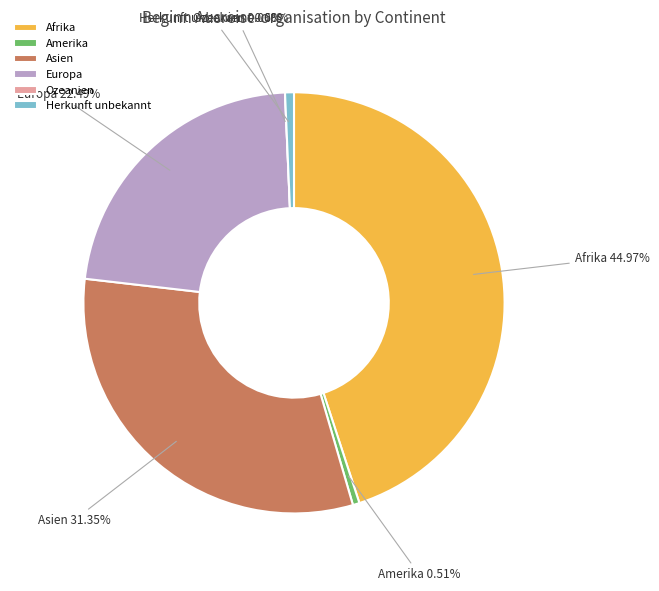

To the nearest percent, what portion does Herkunft unbekannt represent?

1%